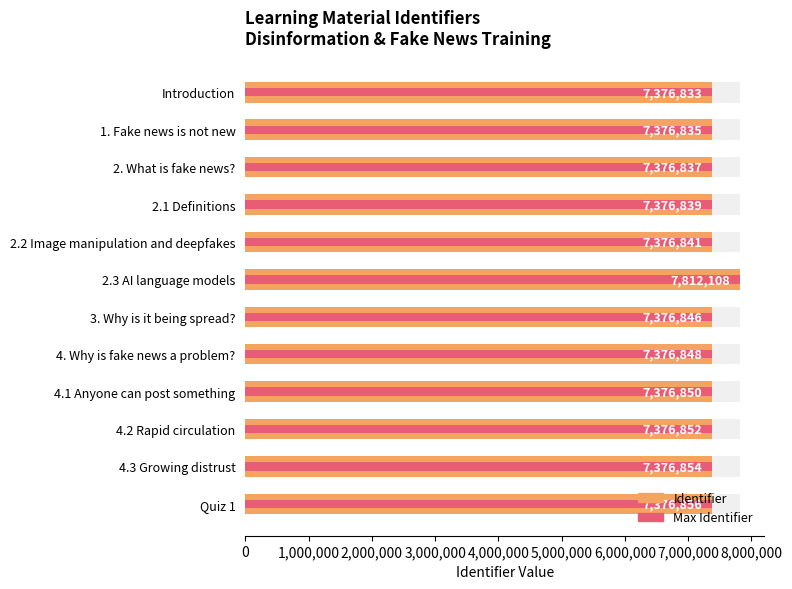

What is the lowest value of the Identifier series?

7376833